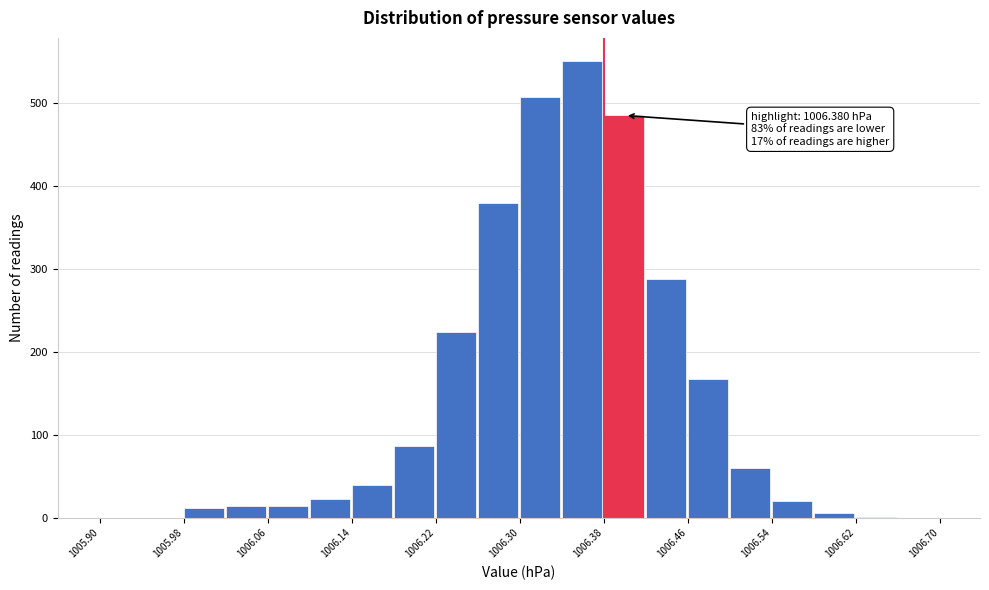

Over which range of the x-axis is the bar tallest?

1006.34 to 1006.38